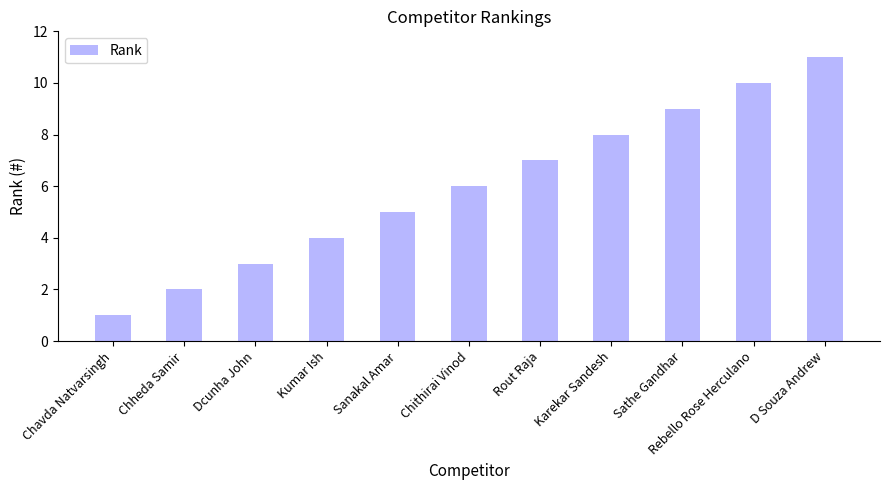

The chart shows a value of 8 at Karekar Sandesh. True or false?

True